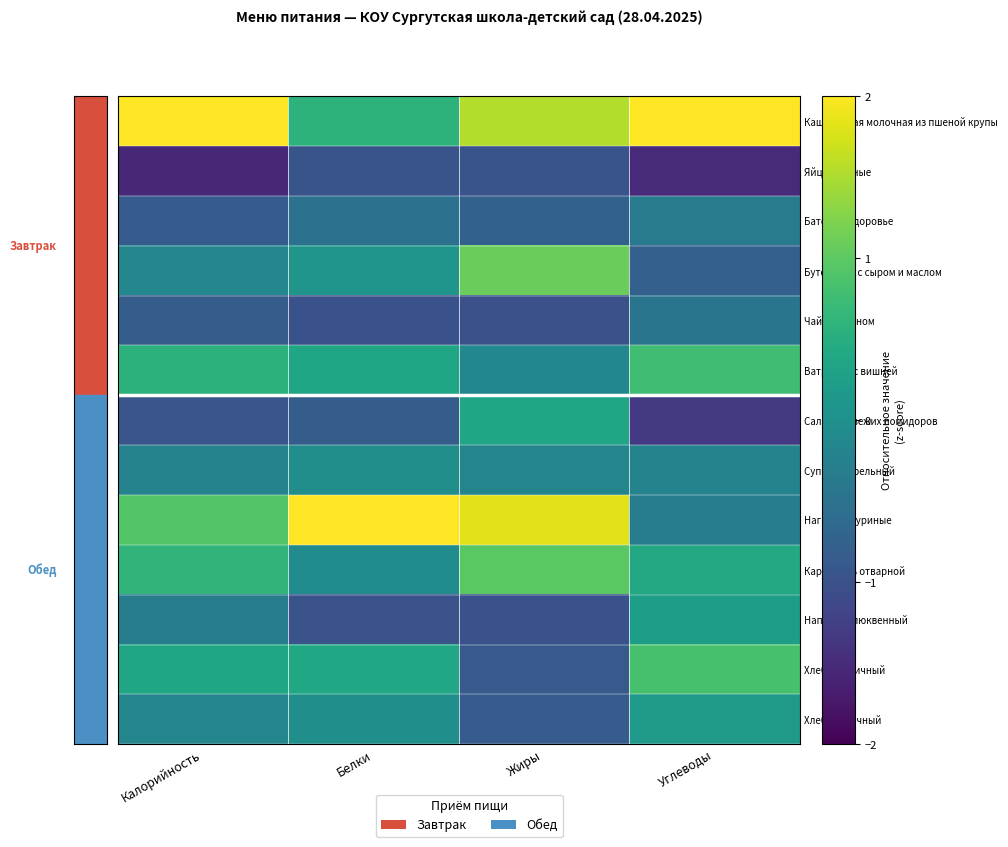

Which series has the widest spread of values?

Наггетсы куриные